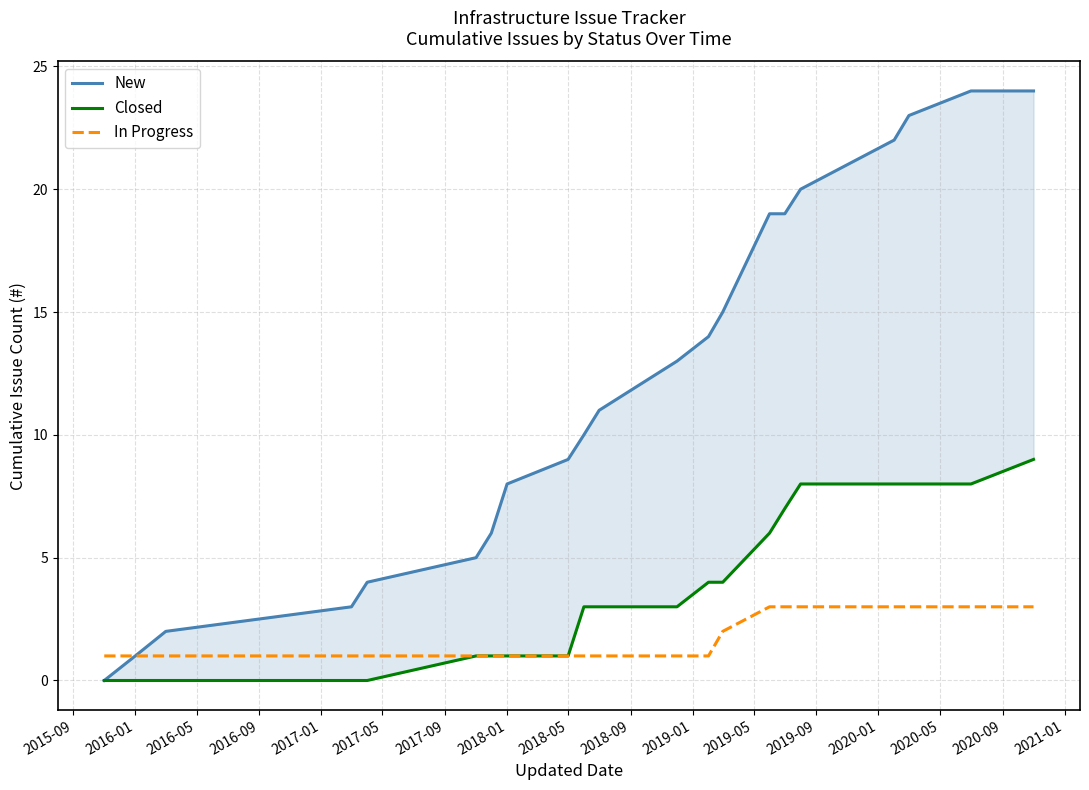

True or false: Closed and In Progress intersect in this chart.

False